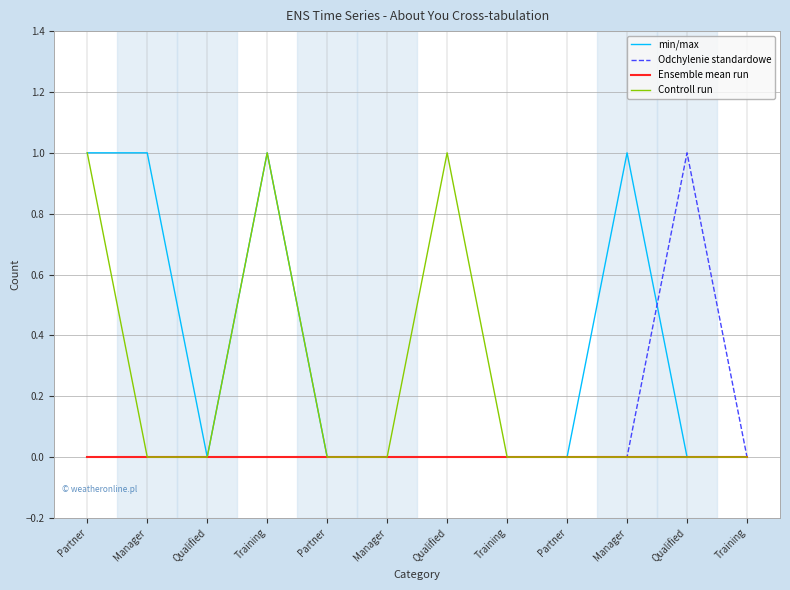

The value of Controll run at Partner is 0. True or false?

True